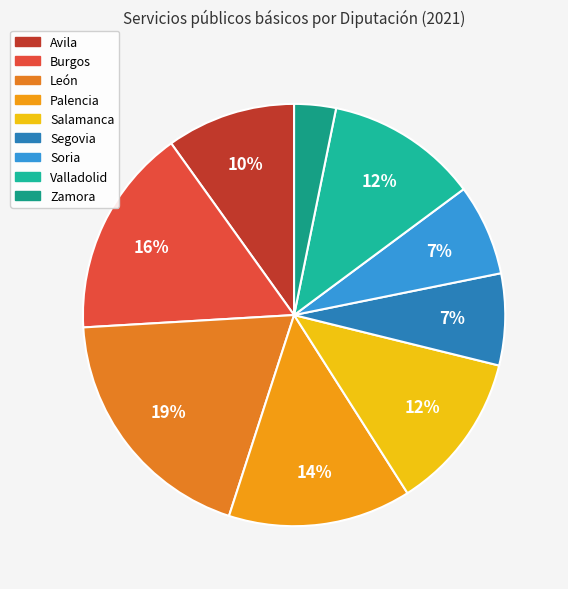

The Segovia slice represents 16% of the pie. True or false?

False